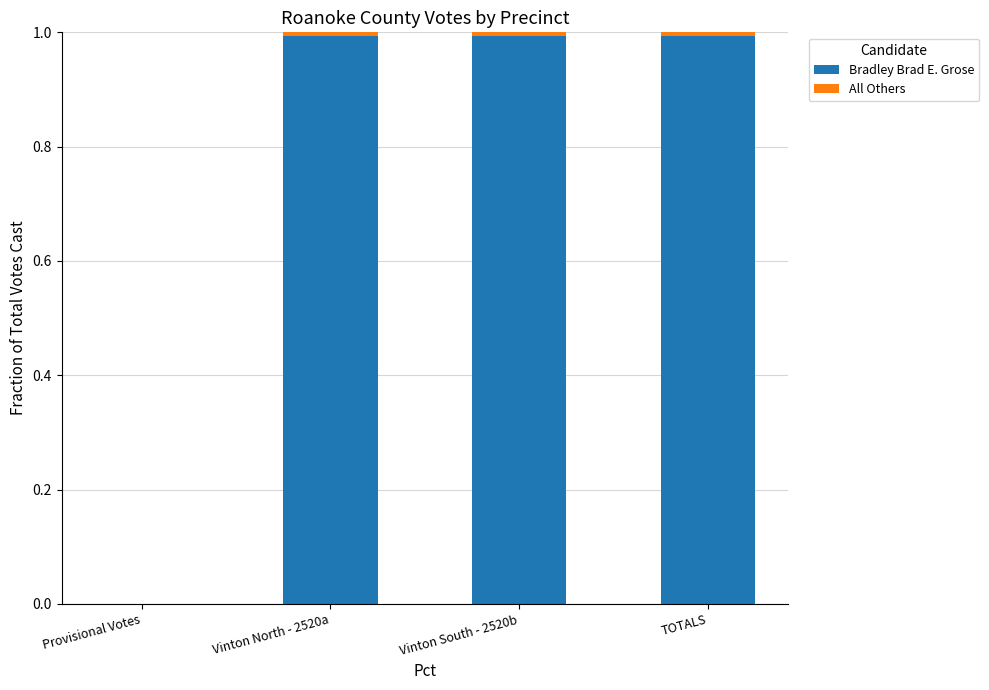

True or false: Bradley Brad E. Grose has a value of 0.3 at Vinton North - 2520a.

False